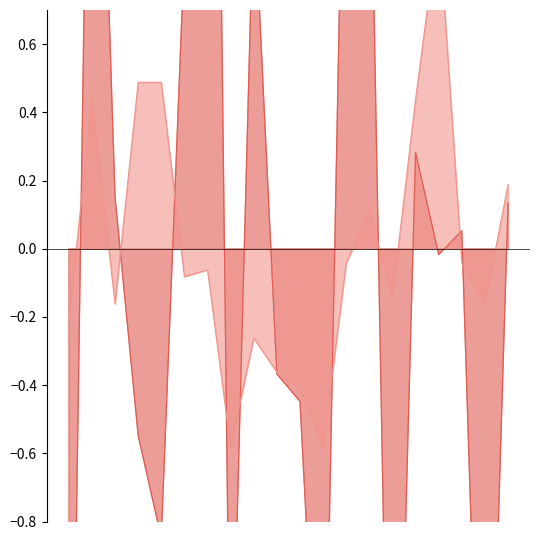

Reading right to left, transcribe all the data shown in this chart.

P1: 0.1	-2.1	0.1	-0.0	0.3	-2.2	1.5	1.7	-1.7	-0.4	-0.4	1.1	-1.5	4.2	0.9	-0.8	-0.5	0.2	2.3	-2.3
P2: 0.2	-0.2	-0.0	1.0	0.4	-0.1	0.1	-0.0	-0.6	-0.4	-0.4	-0.3	-0.6	-0.1	-0.1	0.5	0.5	-0.2	0.4	-0.2